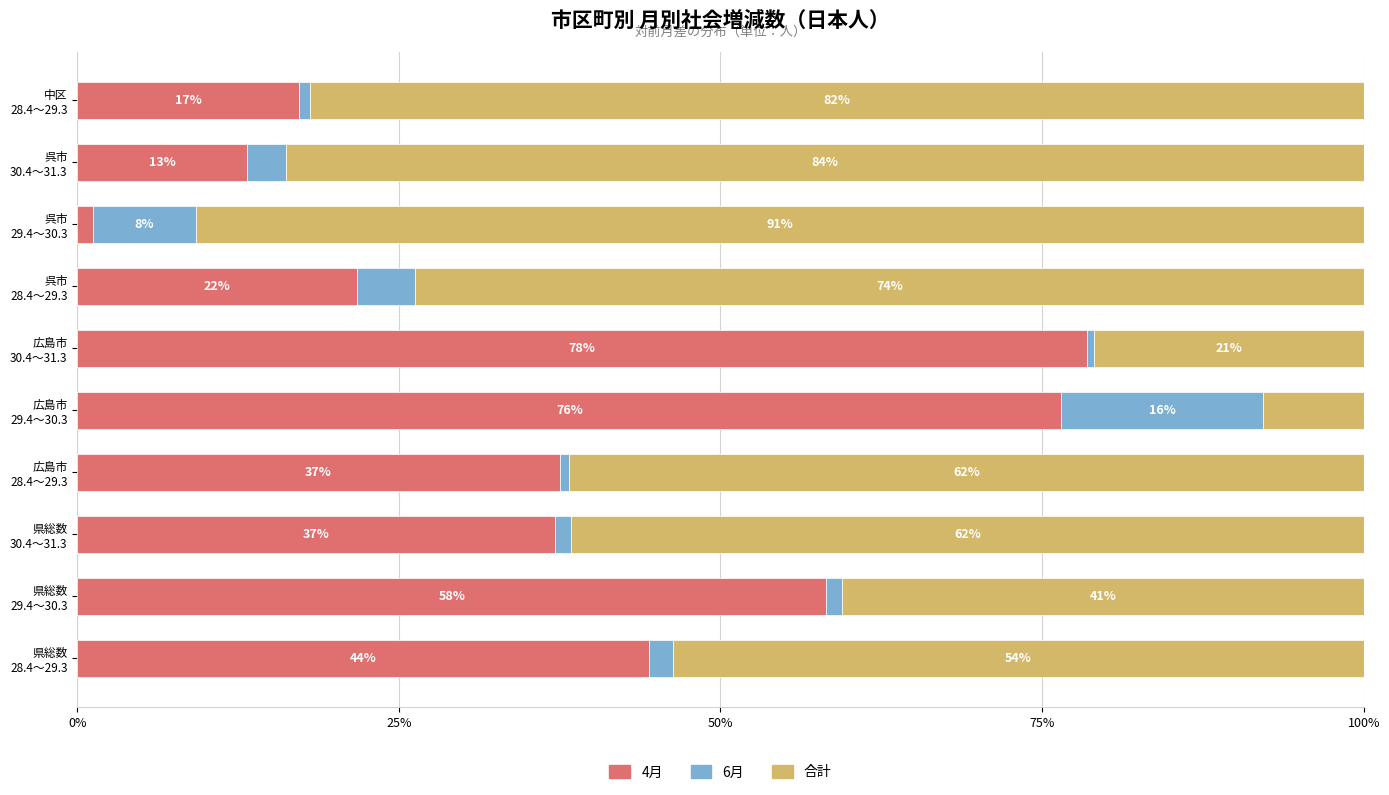

What is the highest value of the 4月 series?

78.5